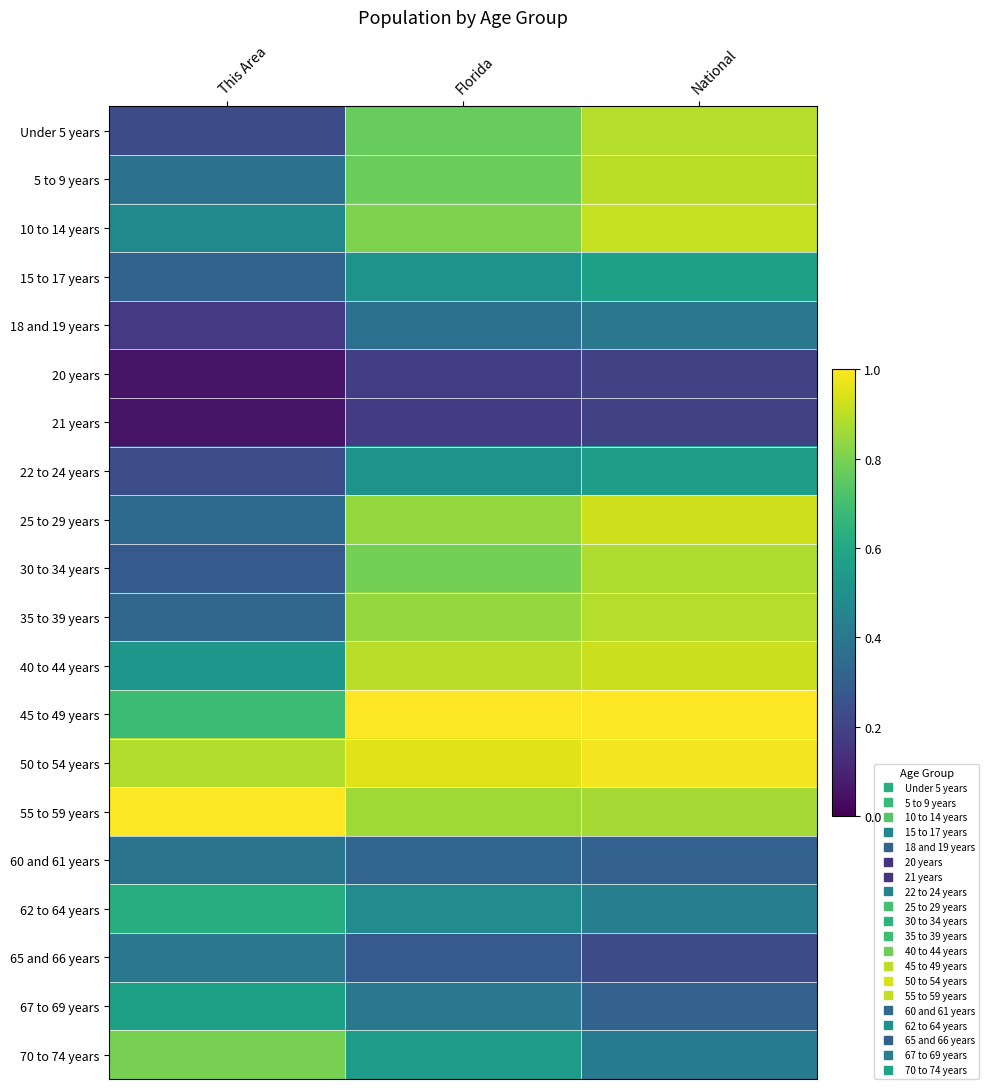

At Florida, list the series in order from largest to smallest.

45 to 49 years, 50 to 54 years, 40 to 44 years, 55 to 59 years, 25 to 29 years, 35 to 39 years, 10 to 14 years, 30 to 34 years, 5 to 9 years, Under 5 years, 70 to 74 years, 22 to 24 years, 15 to 17 years, 62 to 64 years, 67 to 69 years, 18 and 19 years, 60 and 61 years, 65 and 66 years, 20 years, 21 years